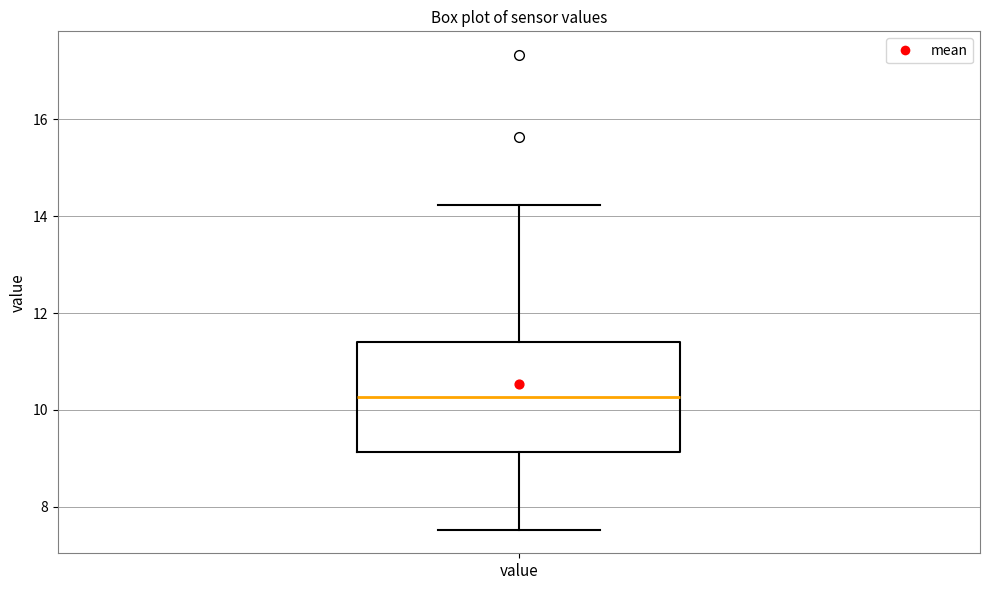

Where is the upper edge of the box for value on the y-axis? The values are not printed on the chart, so give them approximately, as read against the axis.

11.4